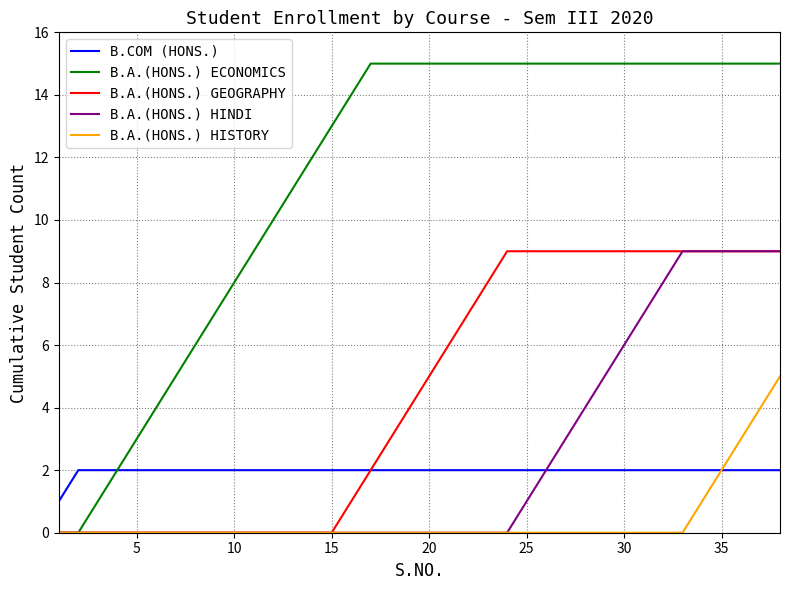

Which series has the largest total across all categories?

B.A.(HONS.) ECONOMICS